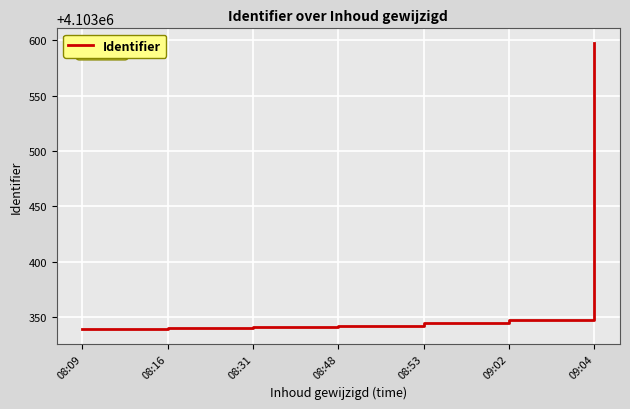

True or false: there are more than 2 points higher than both neighbors.

False